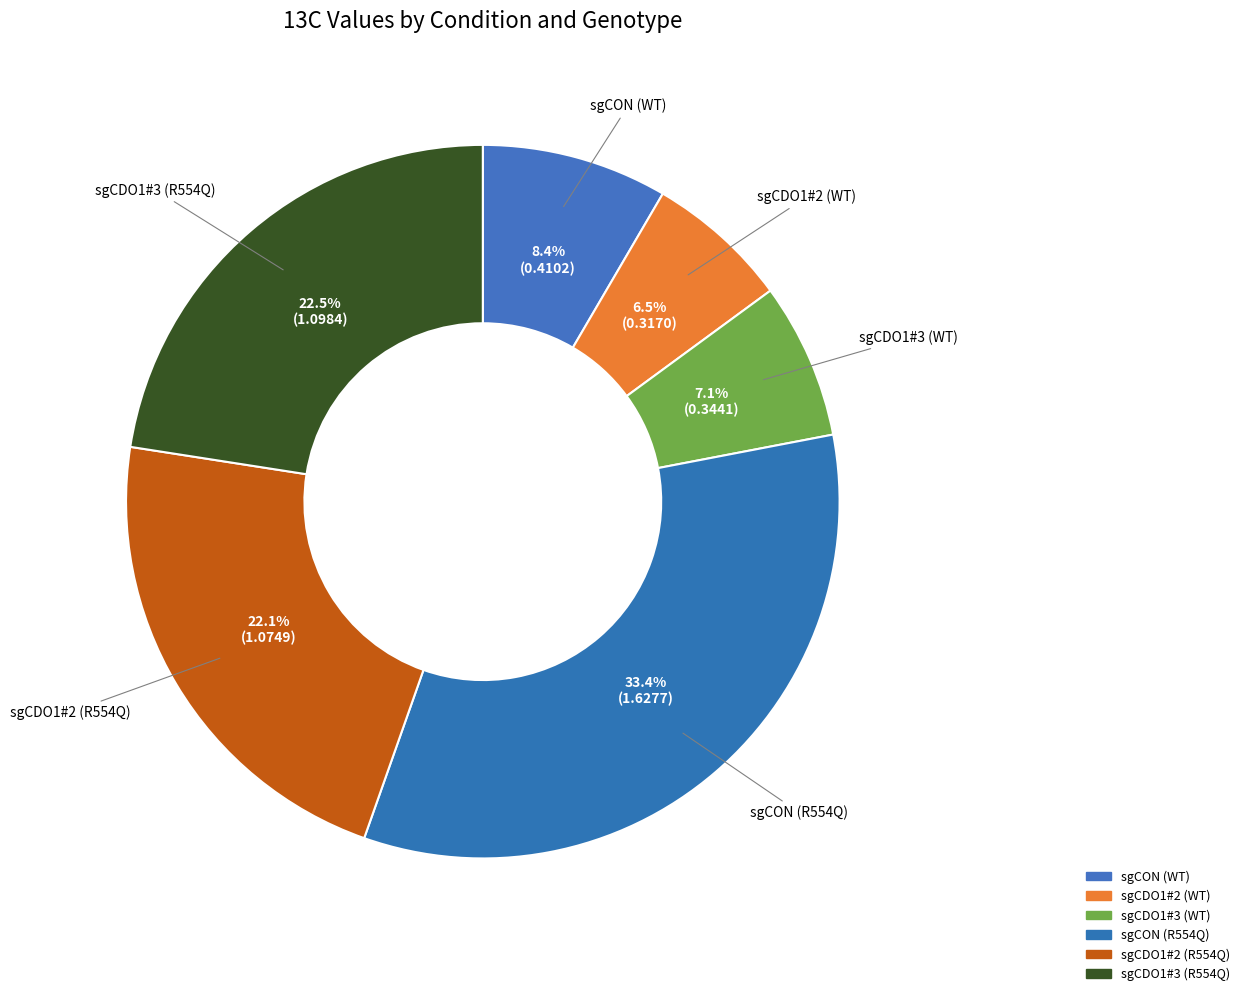

To the nearest percent, what is the difference between the largest and smallest slice percentages?

27%